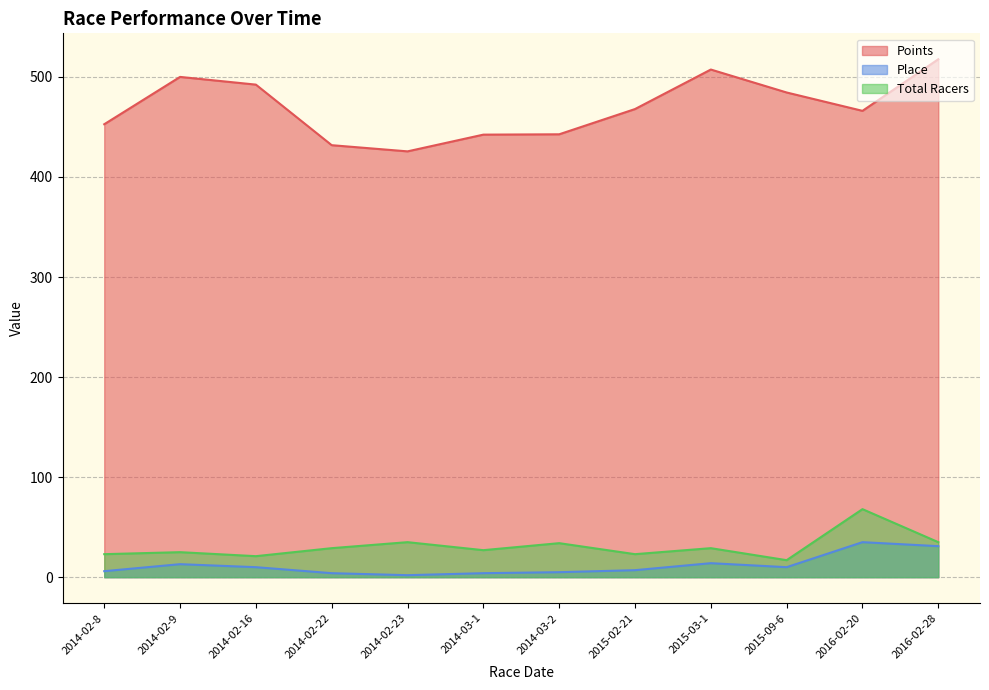

Which has a higher value, 2014-03-1 or 2014-02-22?

2014-03-1